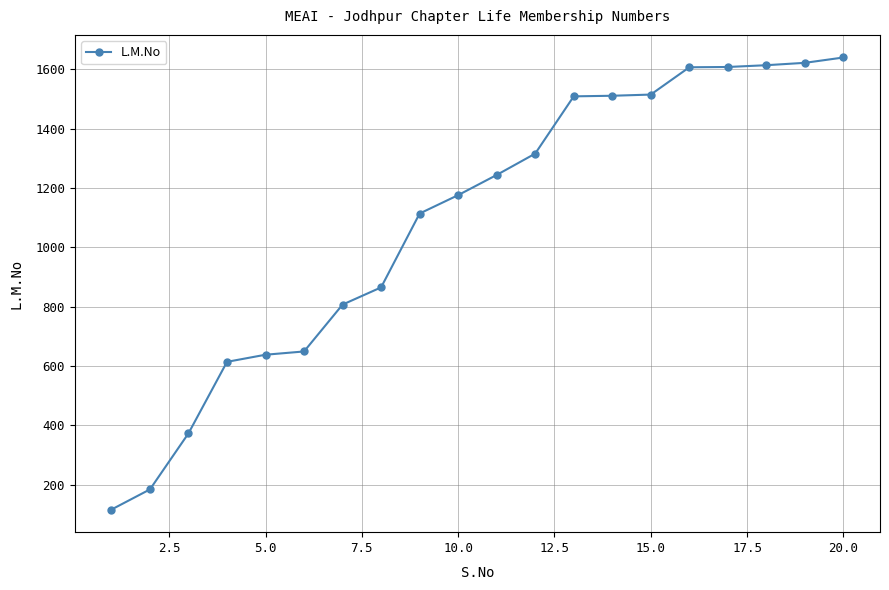

What is the difference between the maximum and second lowest values?

1456